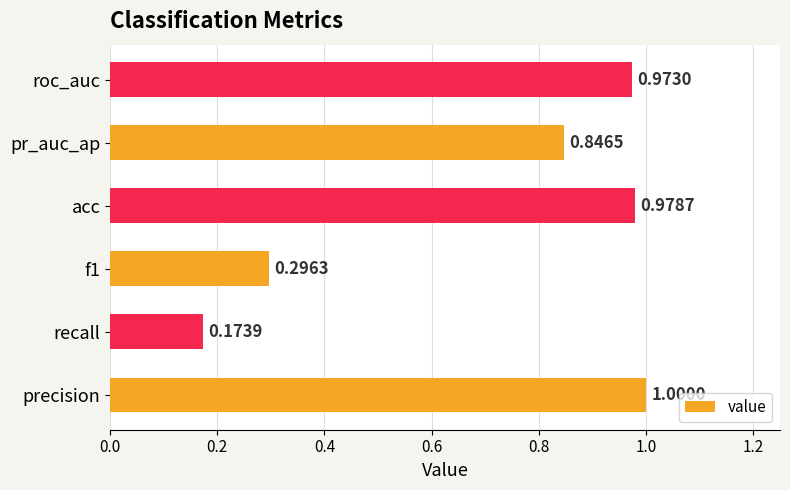

Does the chart contain stacked bars?

No